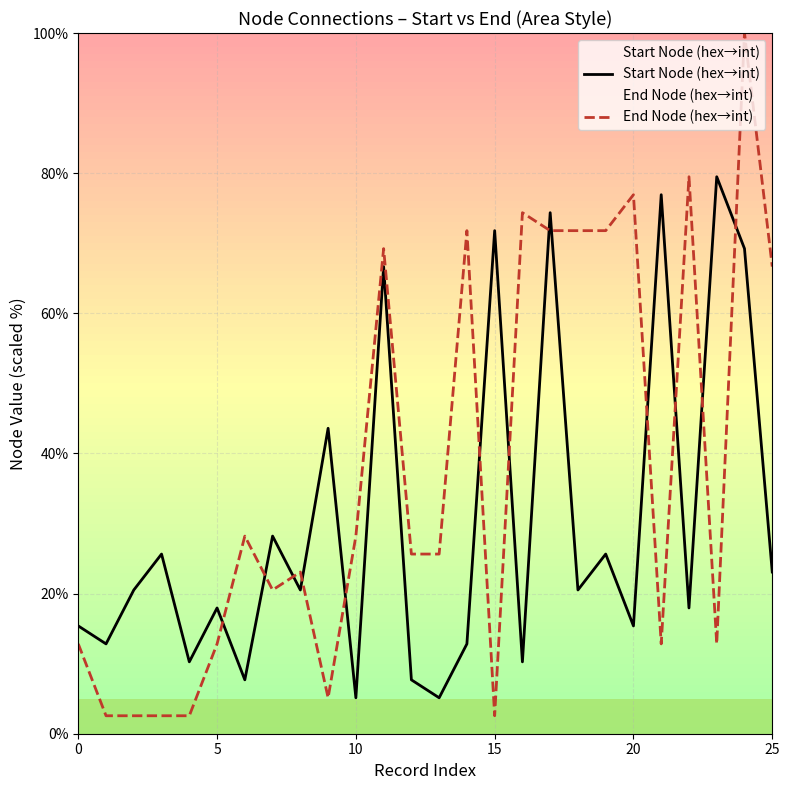

Which series has the widest spread of values?

End Node (hex→int)